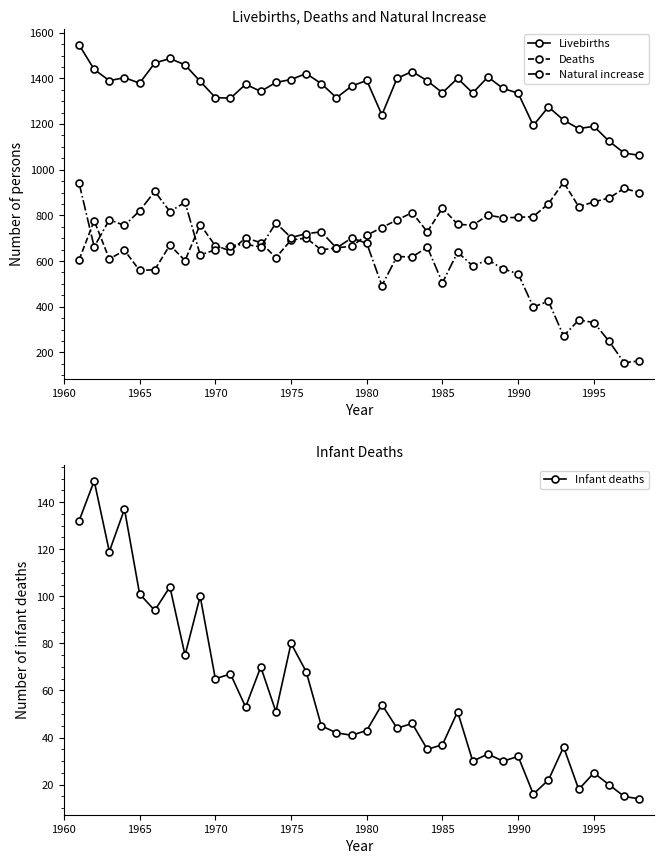

True or false: Livebirths and Deaths intersect in this chart.

False